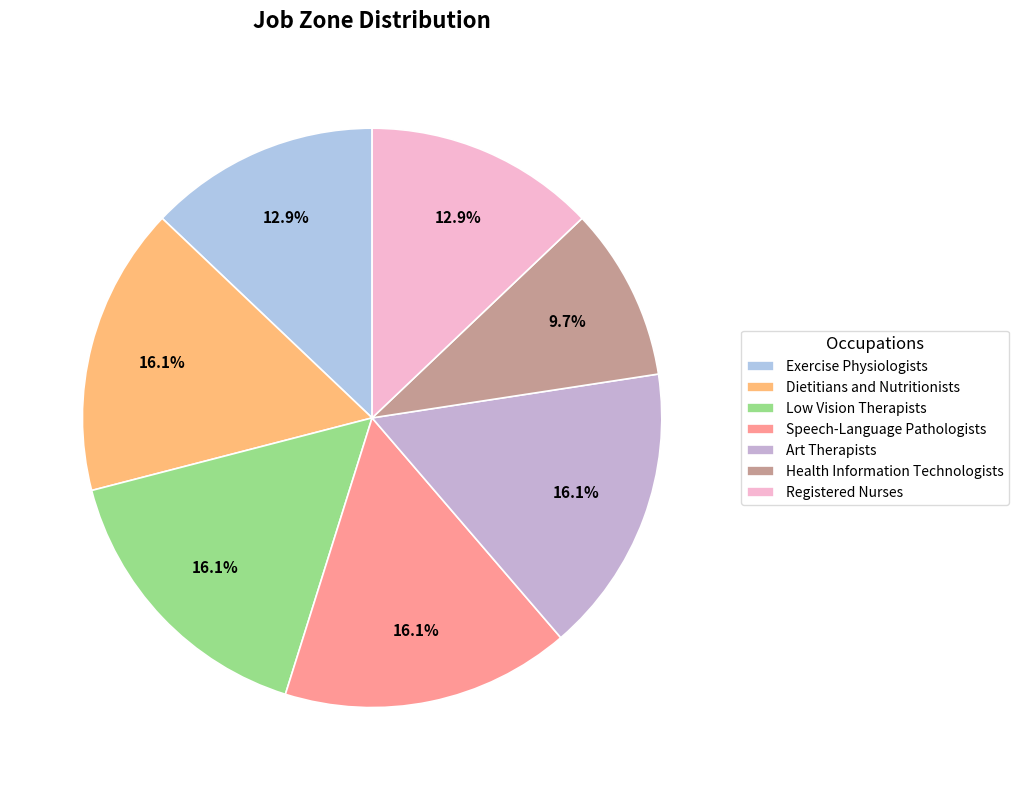

Approximately how many times larger is the value at Registered Nurses compared to Low Vision Therapists?

0.8